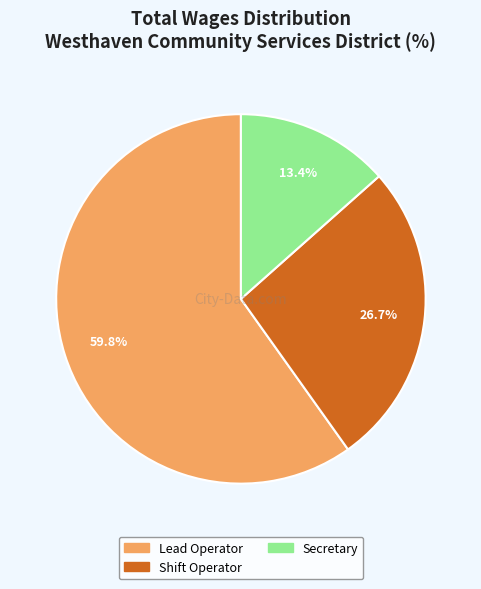

Does any single category account for the majority?

Yes